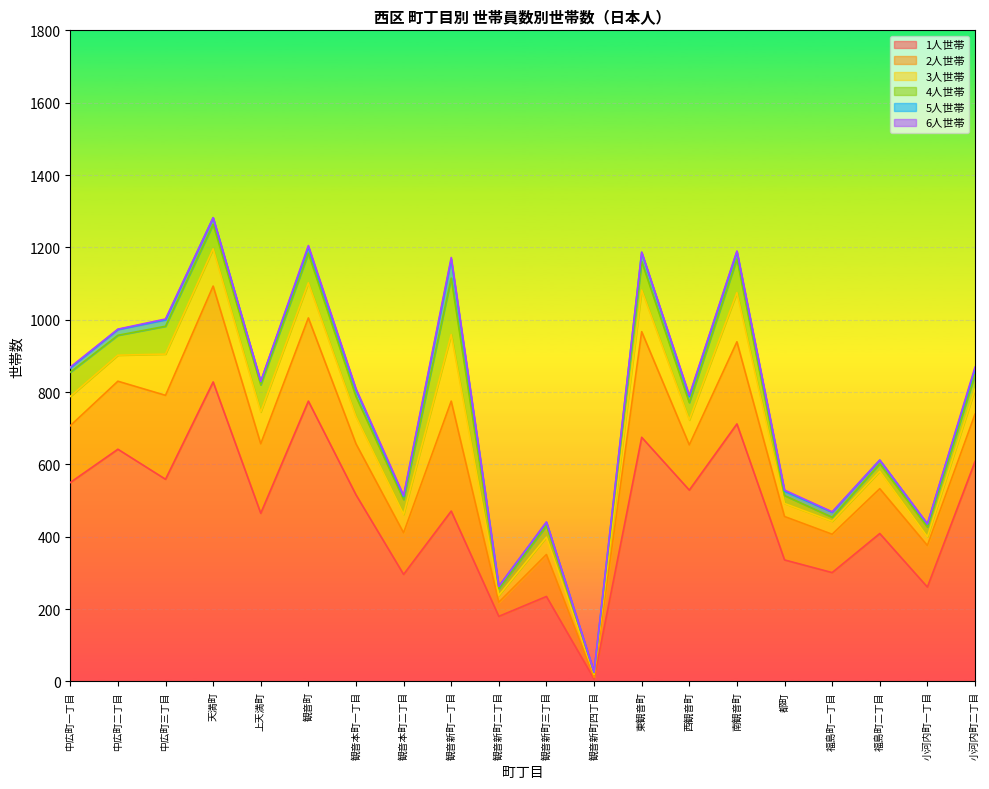

What is the sum of the 6人世帯 values at 天満町 and 観音町?

4